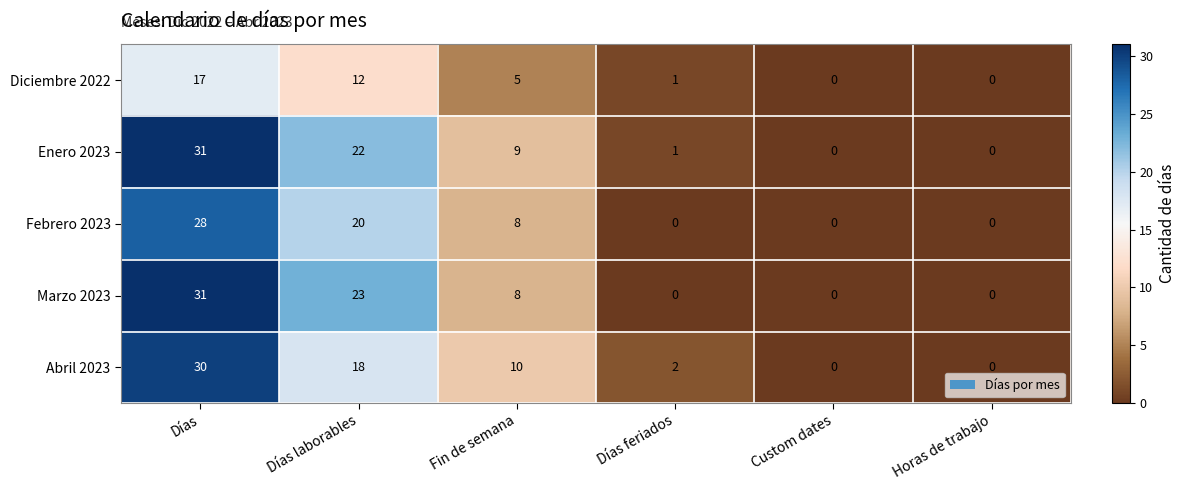

What is the difference between the maximum and minimum values in the Febrero 2023 series?

28